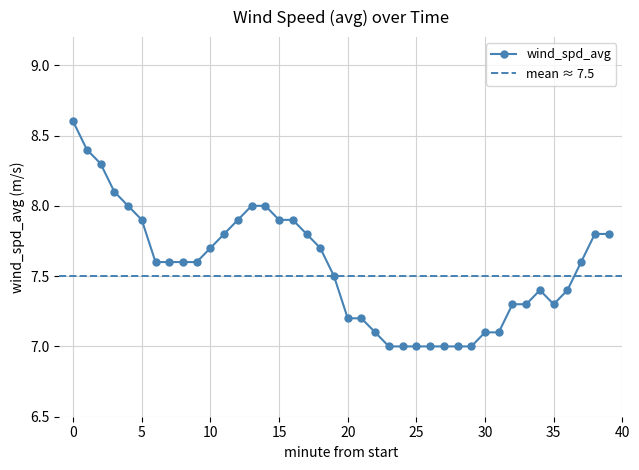

Which has a higher value, 29 or 37?

37